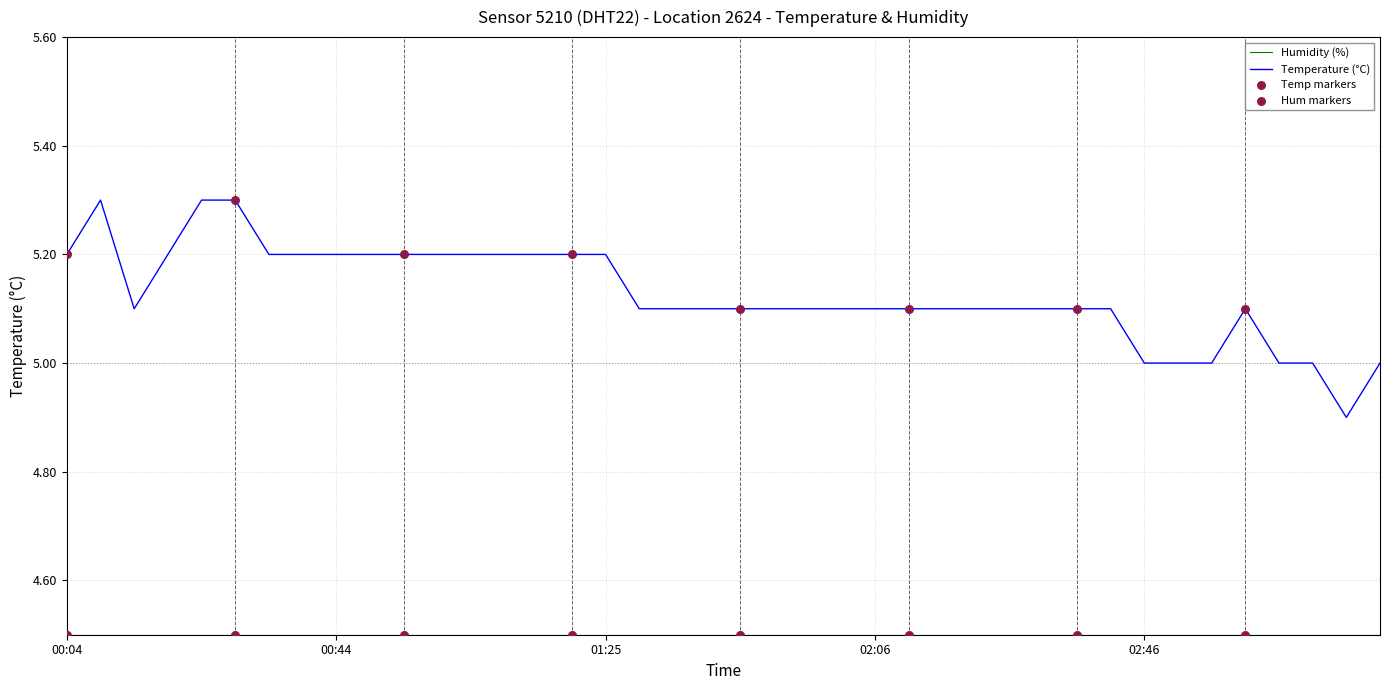

Which series has the largest range (max minus min)?

Temperature (°C)